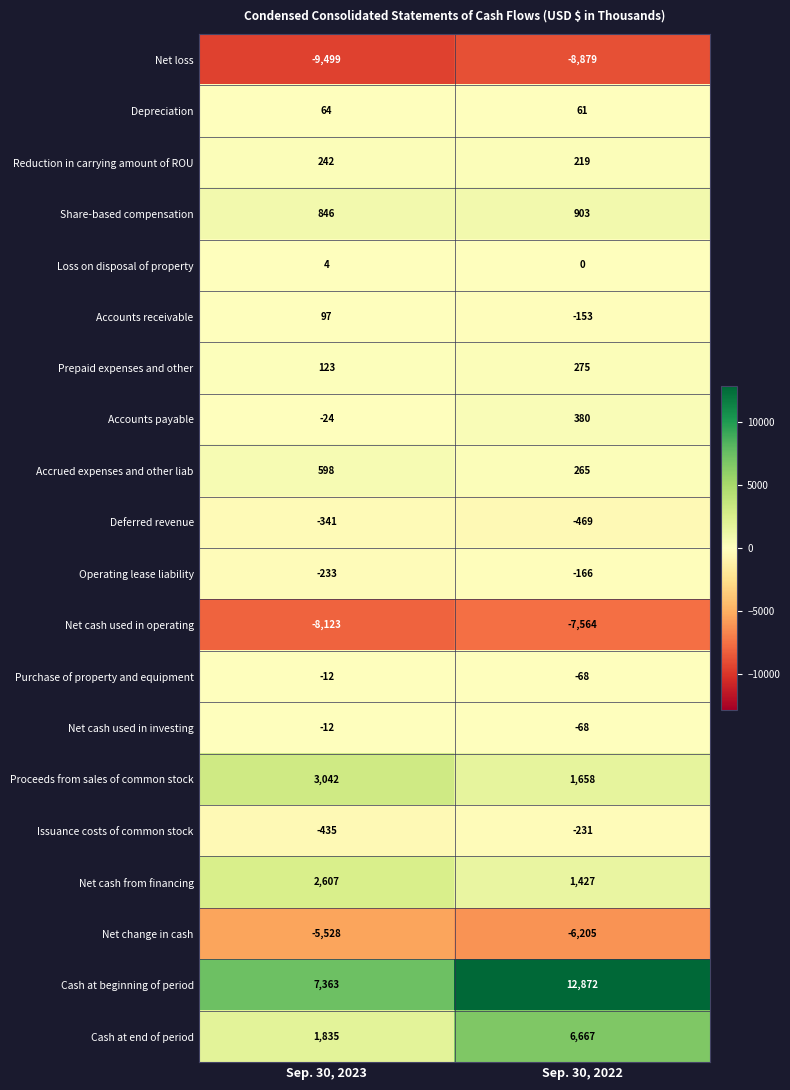

Rank the categories by Net cash from financing value from highest to lowest.

Sep. 30, 2023, Sep. 30, 2022